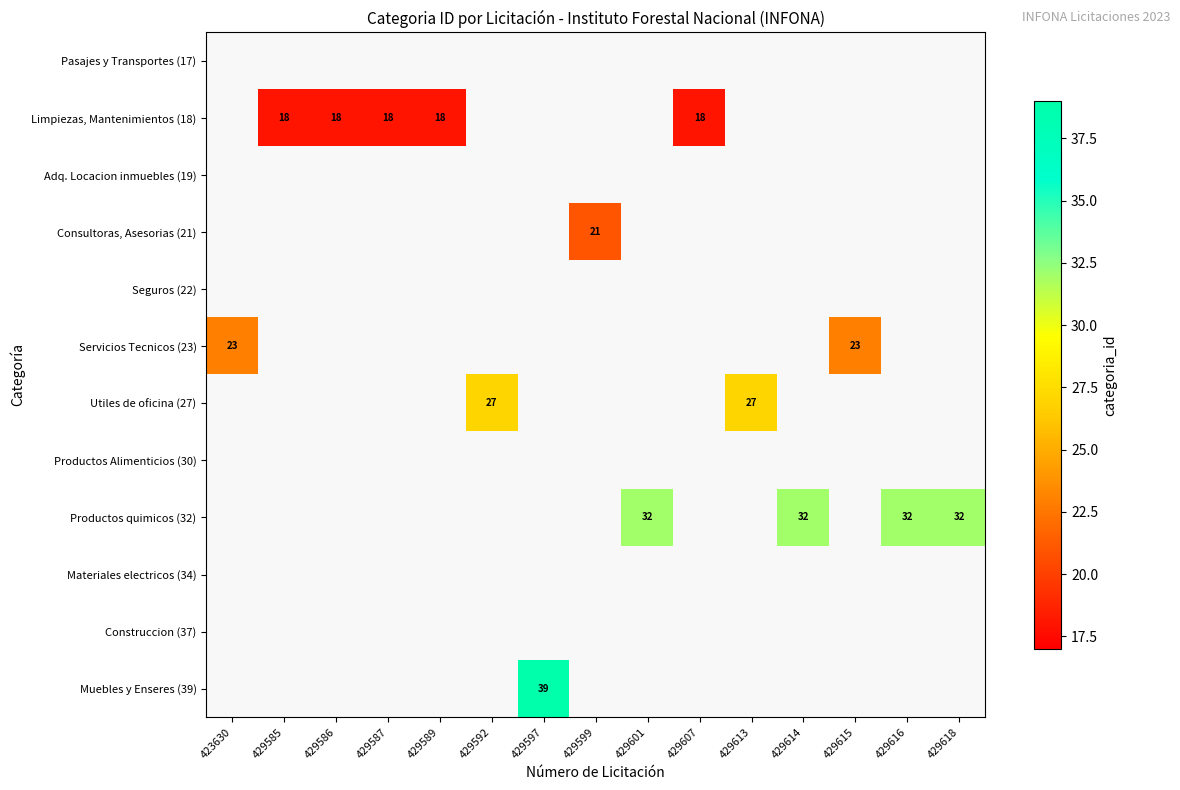

The value of Limpiezas, Mantenimientos (18) at 429585 is 25. True or false?

False